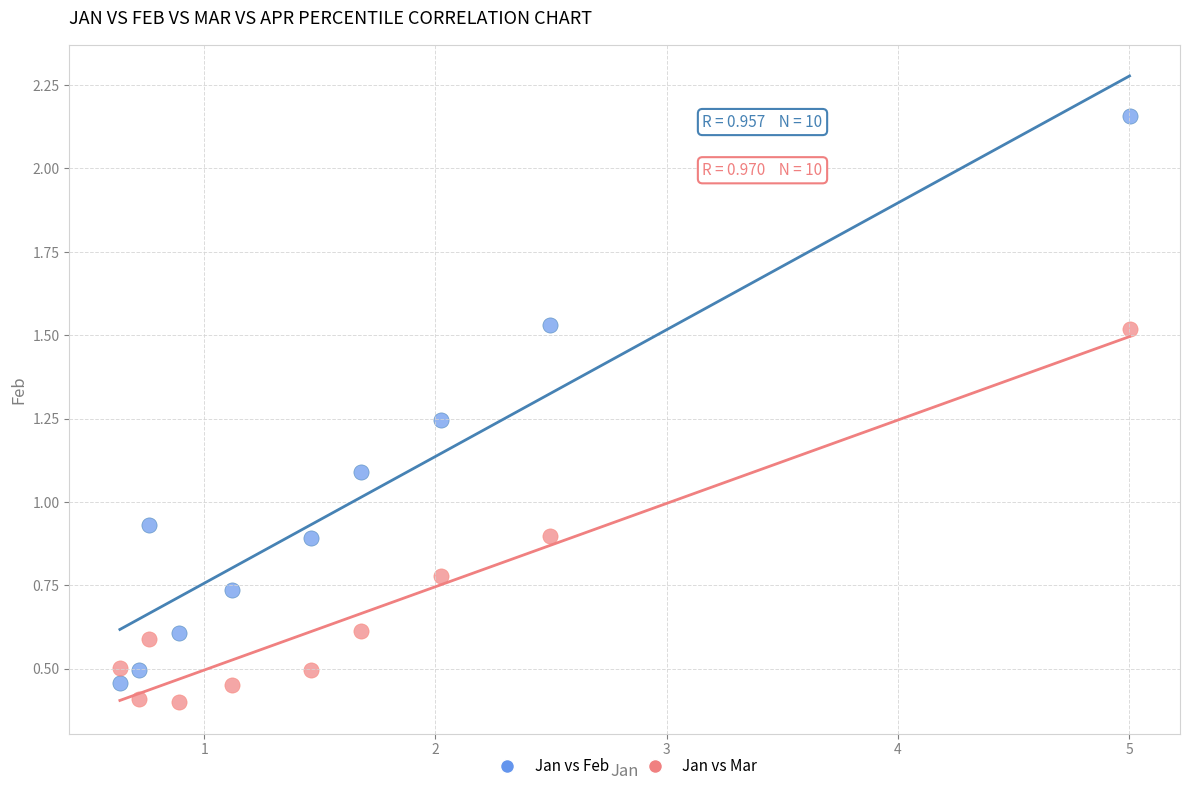

Which series reaches the maximum Y coordinate?

Jan vs Feb